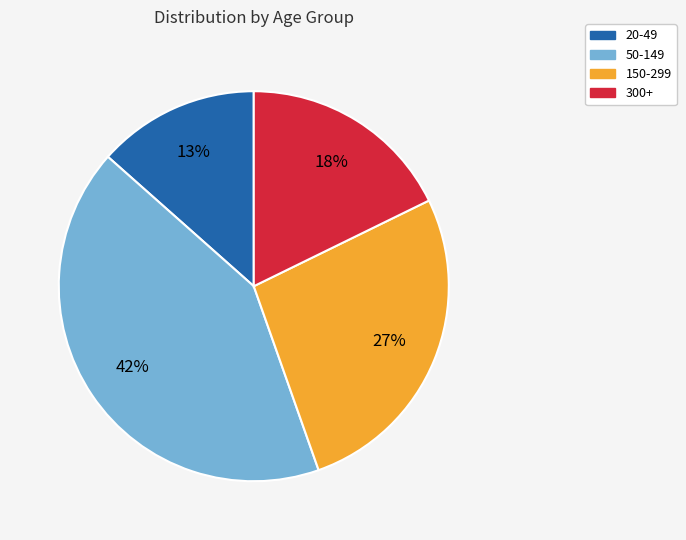

Which slice is the largest?

50-149